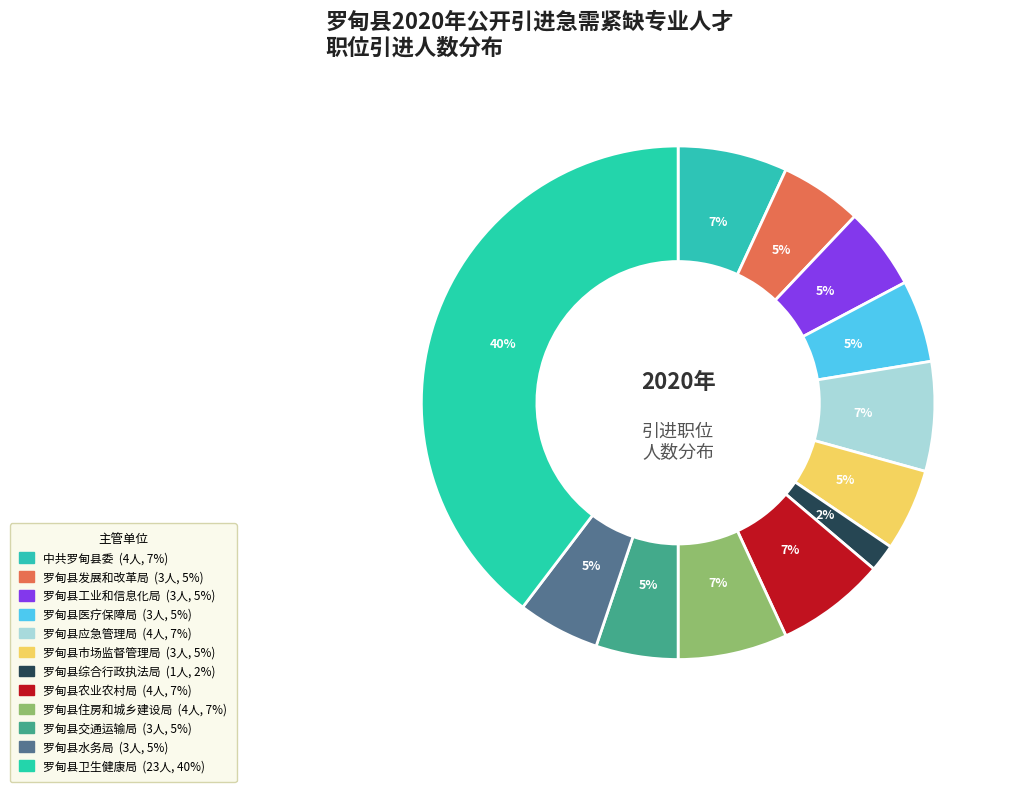

What is the smallest slice in the pie chart?

罗甸县综合行政执法局